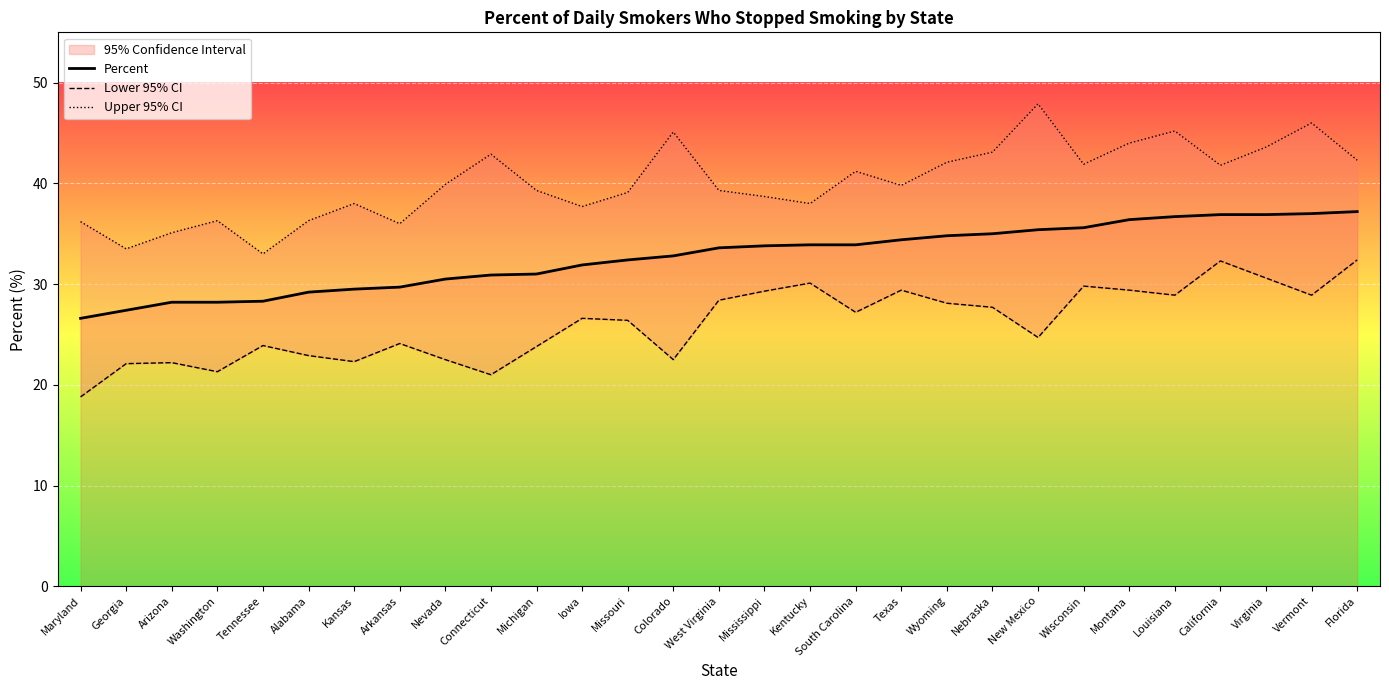

Is this an area chart (filled region under the line)?

No